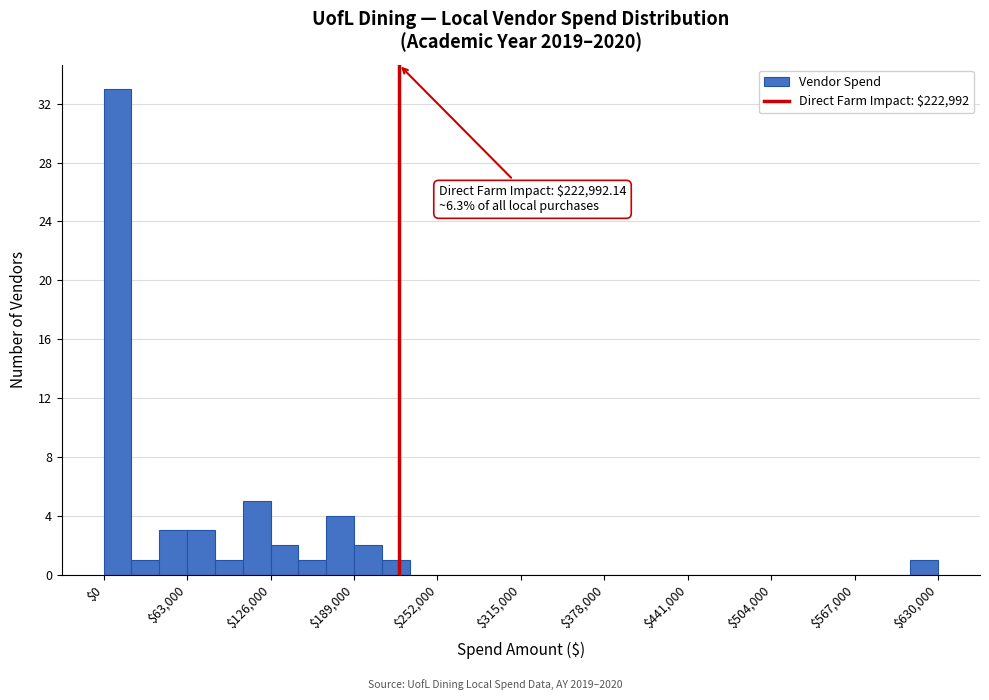

Read against the x-axis, roughly where is the centre of the tallest bar?

10000